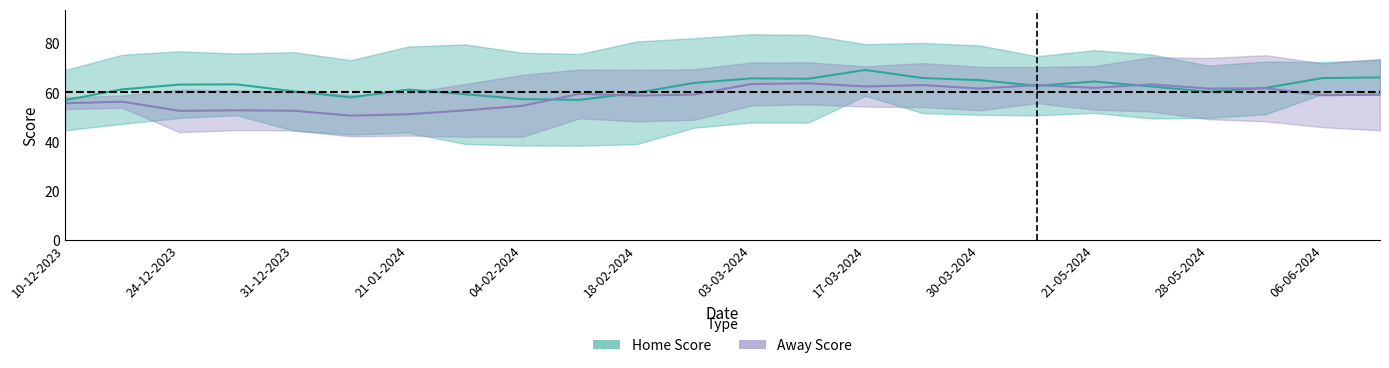

What are all the series names shown in the legend?

Home Score, Away Score